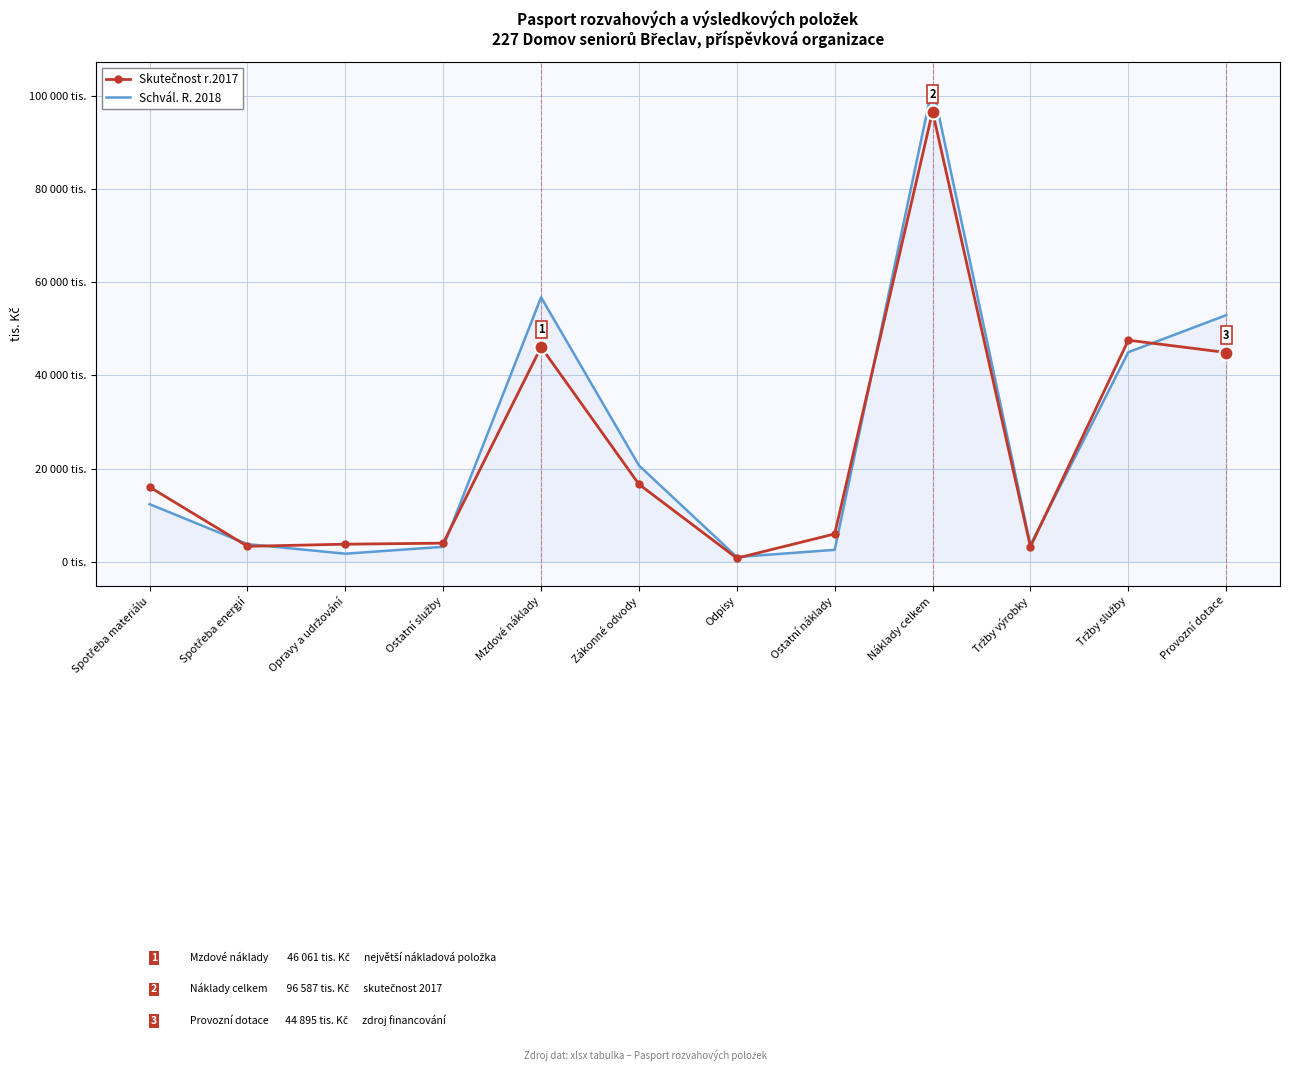

At which category is the sum across all series the highest?

Náklady celkem